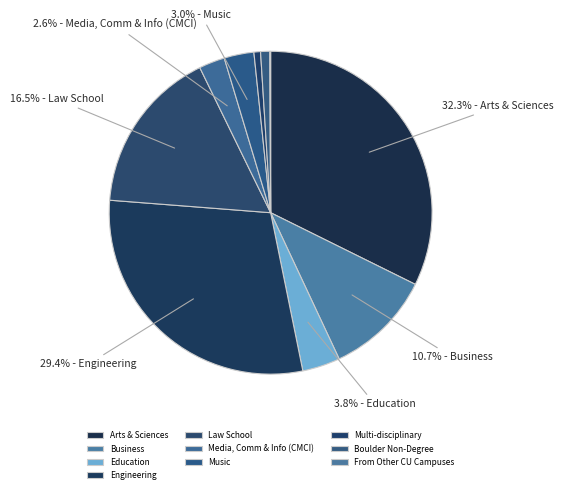

To the nearest percent, what is the average slice percentage?

10%